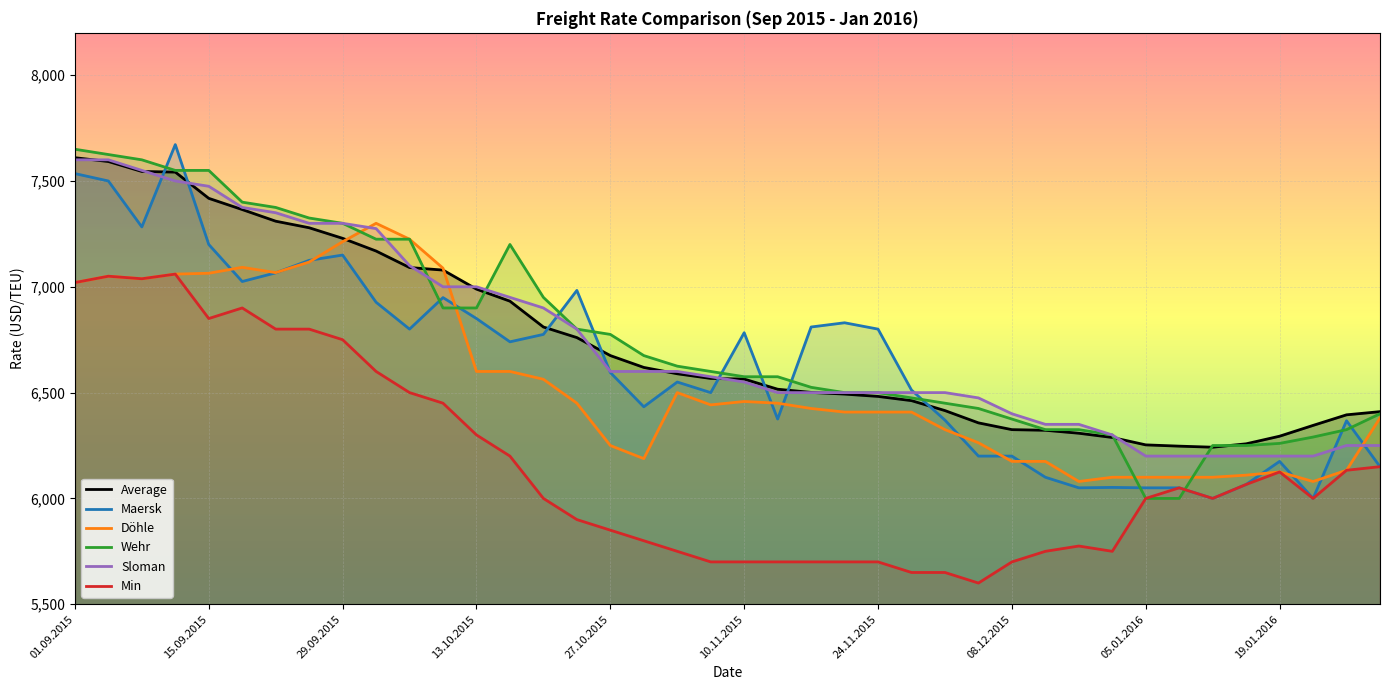

Which has a higher value, 13 or 15?

13